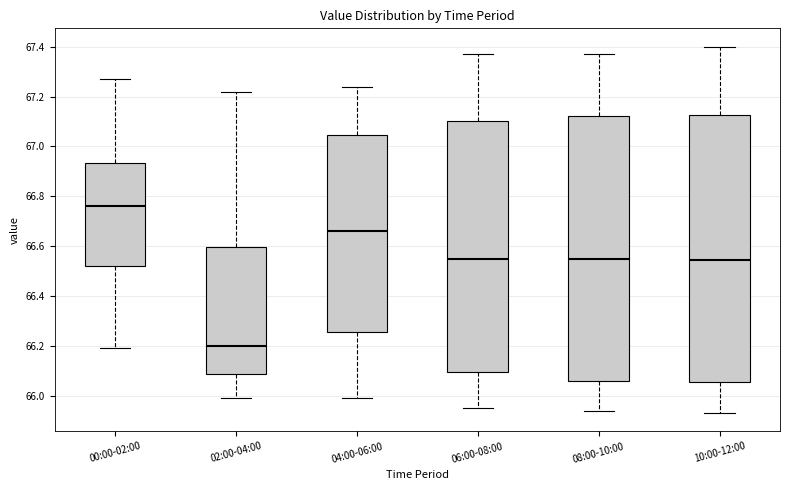

Which box's median line is the highest?

00:00-02:00